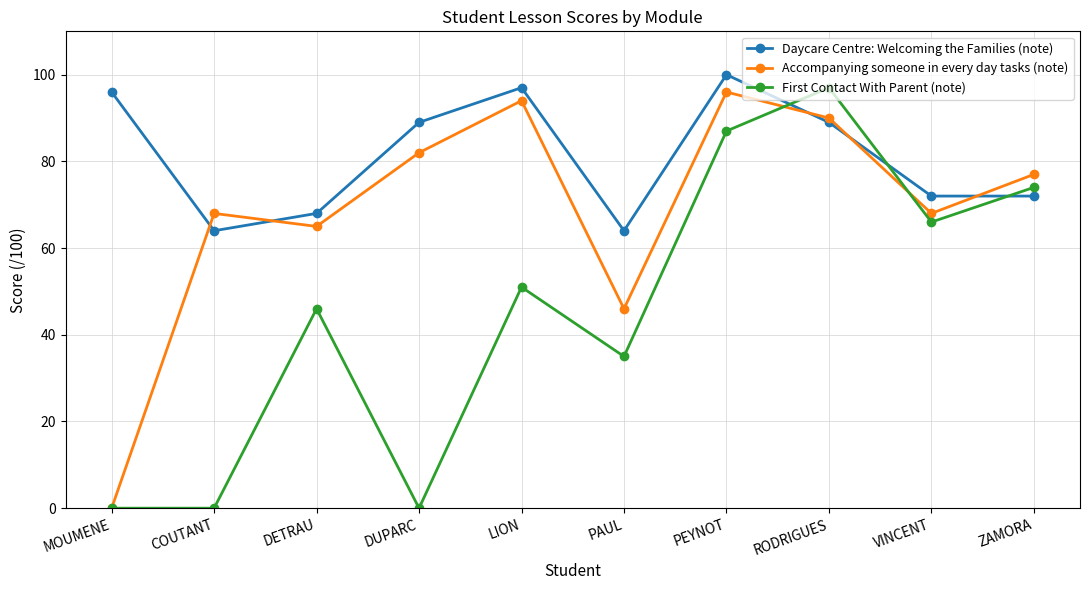

How many lines are shown in the chart?

3